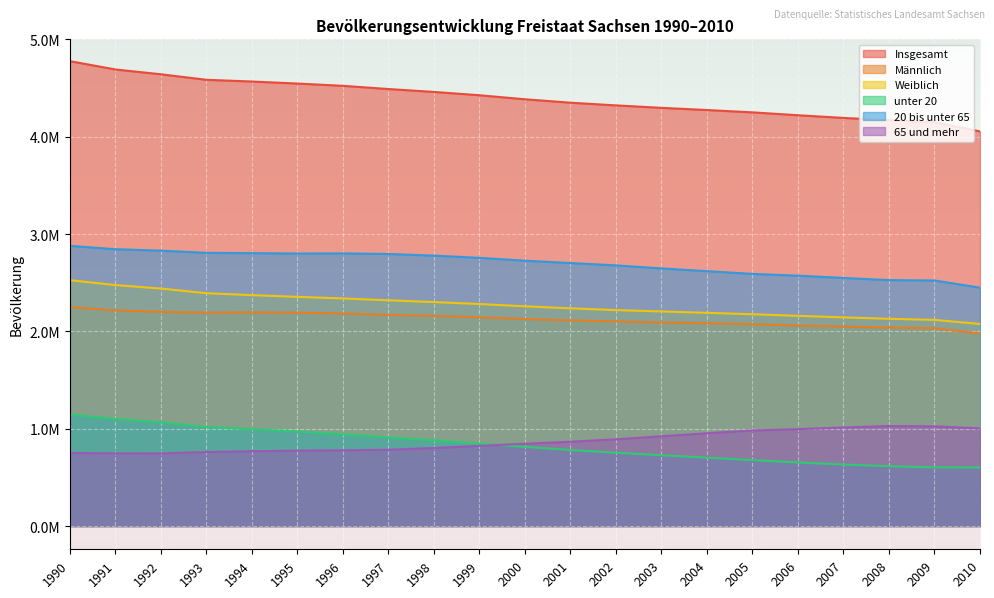

Reading left to right, transcribe all the data shown in this chart.

Insgesamt: 4775914	4690246	4641108	4584345	4566603	4545702	4522412	4489415	4459686	4425581	4384192	4349059	4321437	4296284	4273754	4249774	4220200	4192801	4168732	4149477	4054182
Männlich: 2250153	2214693	2201310	2192299	2194597	2191334	2184168	2170172	2158726	2144676	2126723	2112497	2102768	2091821	2083240	2073755	2060804	2049173	2039451	2031630	1978178
Weiblich: 2525761	2475553	2439798	2392046	2372006	2354368	2338244	2319243	2300960	2280905	2257469	2236562	2218669	2204463	2190514	2176019	2159396	2143628	2129281	2117847	2076004
unter 20: 1146449	1099442	1065855	1017323	994355	971829	942776	910654	879652	846740	812907	780845	753030	727565	702219	677414	652871	631729	614662	603053	602132
20 bis unter 65: 2878455	2843860	2828860	2806743	2803352	2799673	2800800	2794825	2777981	2755166	2725813	2701953	2677756	2646554	2618308	2590455	2571940	2548777	2526335	2522456	2448929
65 und mehr: 751010	746944	746393	760279	768896	774200	778836	783936	802053	823675	845472	866261	890651	922165	953227	981905	995389	1012295	1027735	1023968	1003121